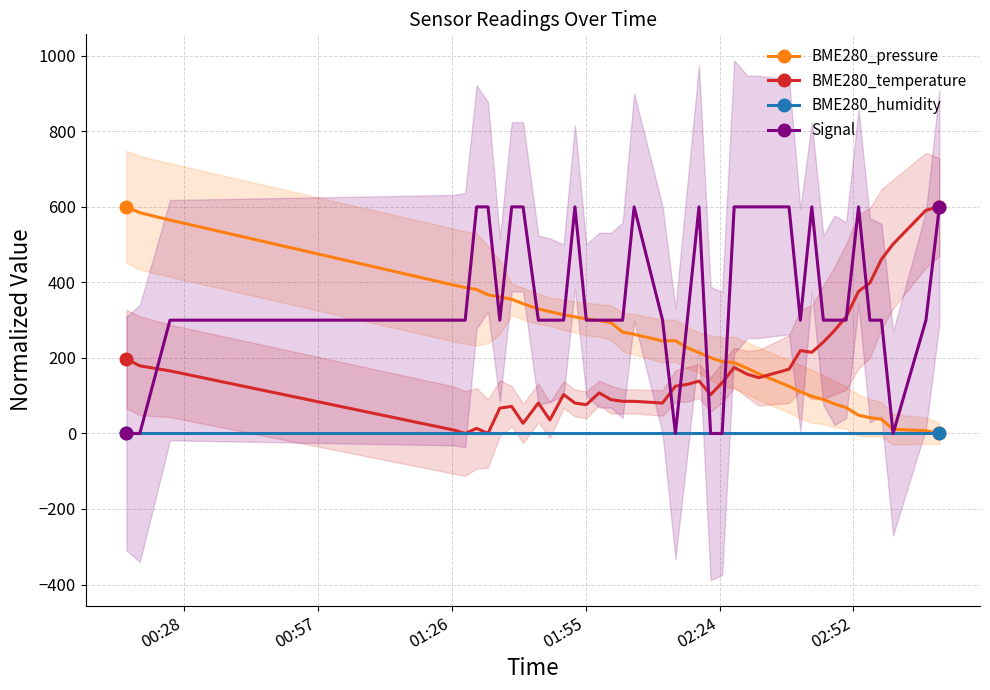

What is the value of the BME280_pressure point at the 20th from the left?

245.0